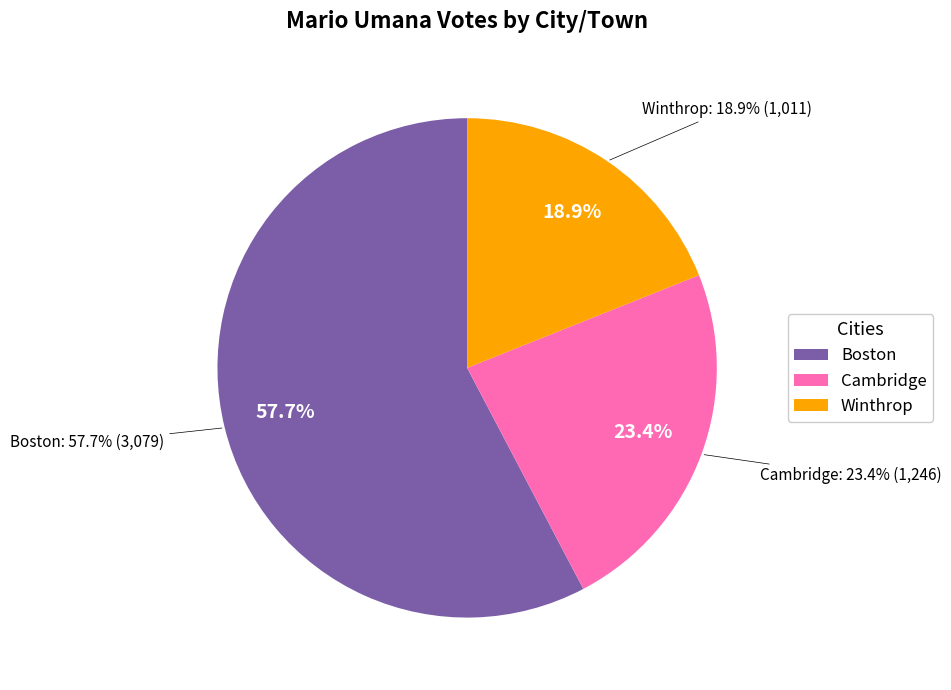

To the nearest percent, what is the combined percentage of Boston and Cambridge?

81%